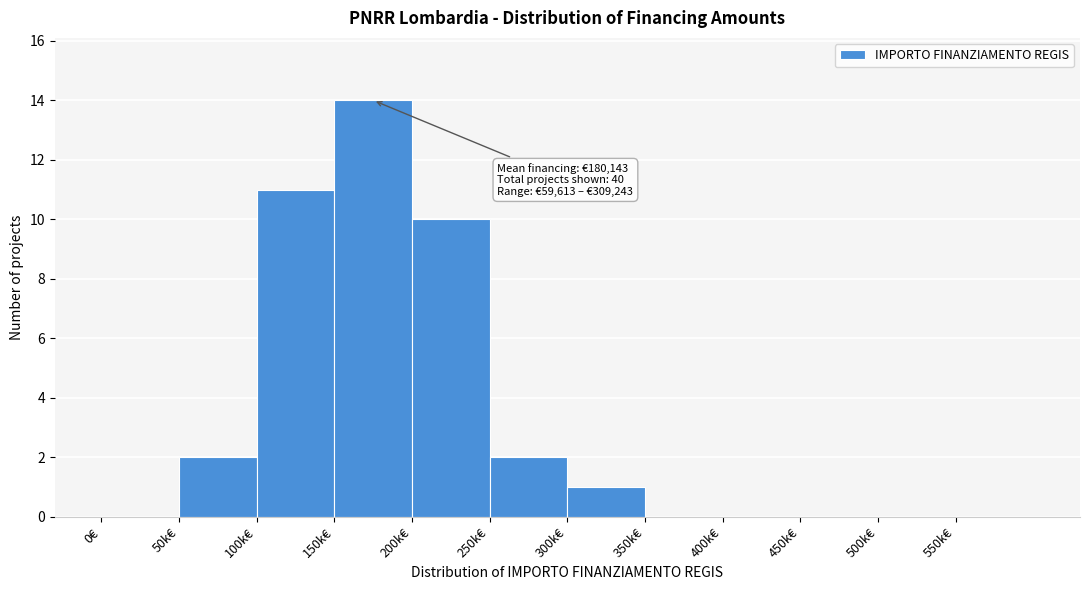

Reading right to left, list all the values displayed in this chart.

550k€=0	500k€=0	450k€=0	400k€=0	350k€=0	300k€=1	250k€=2	200k€=10	150k€=14	100k€=11	50k€=2	0€=0